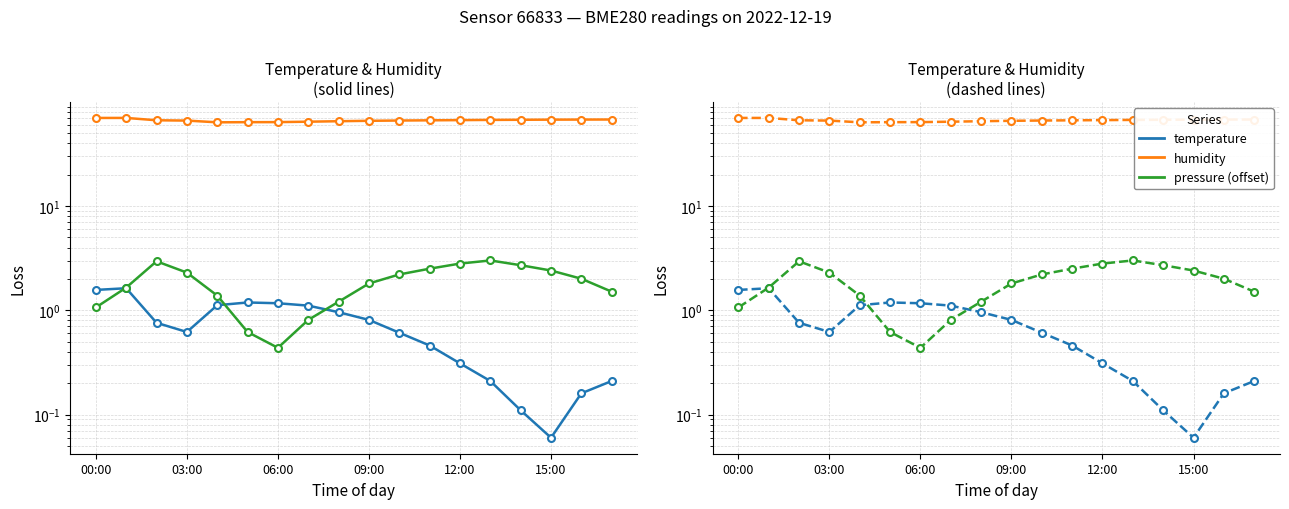

Where is the first local minimum for pressure (offset)?

06:00